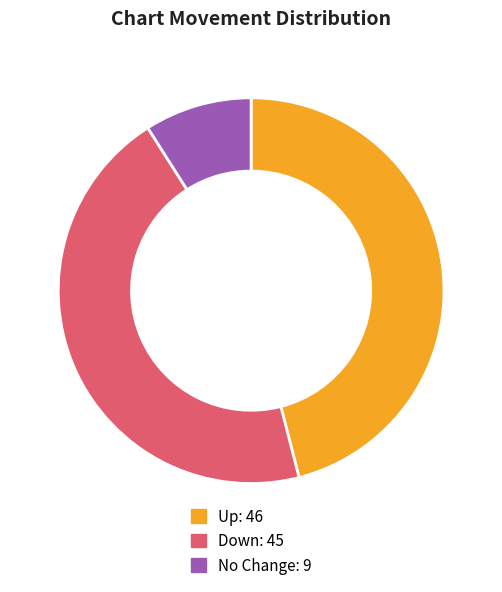

Is there any slice that represents more than half of the pie?

No